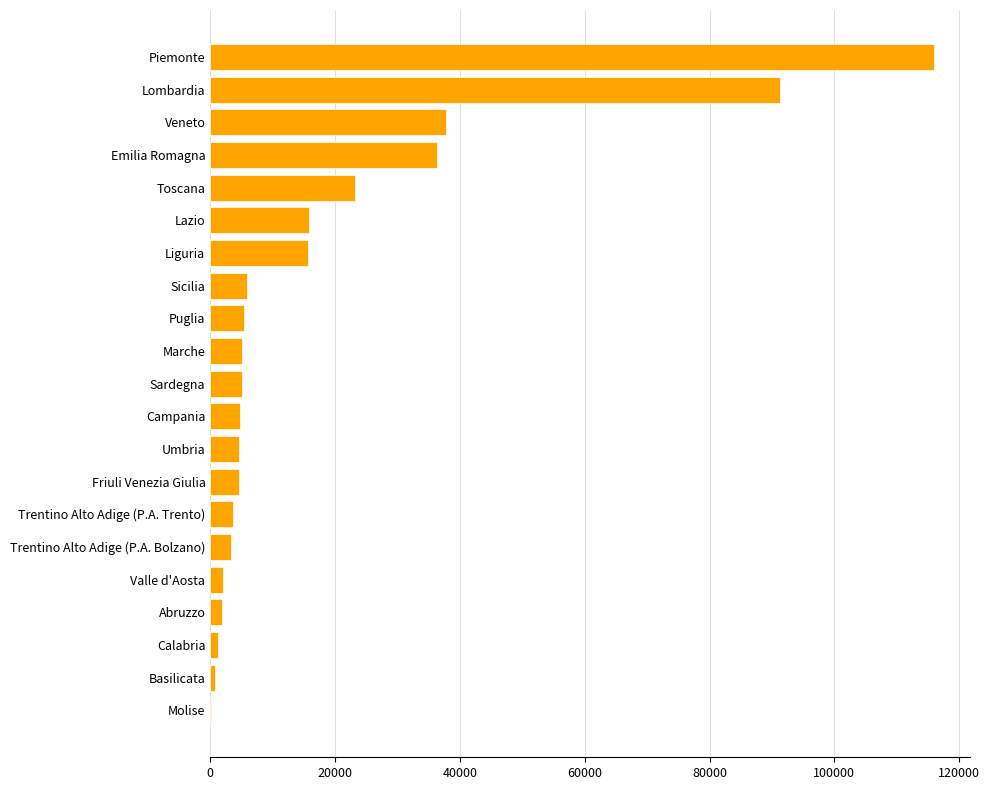

How many data points does each series have?

21